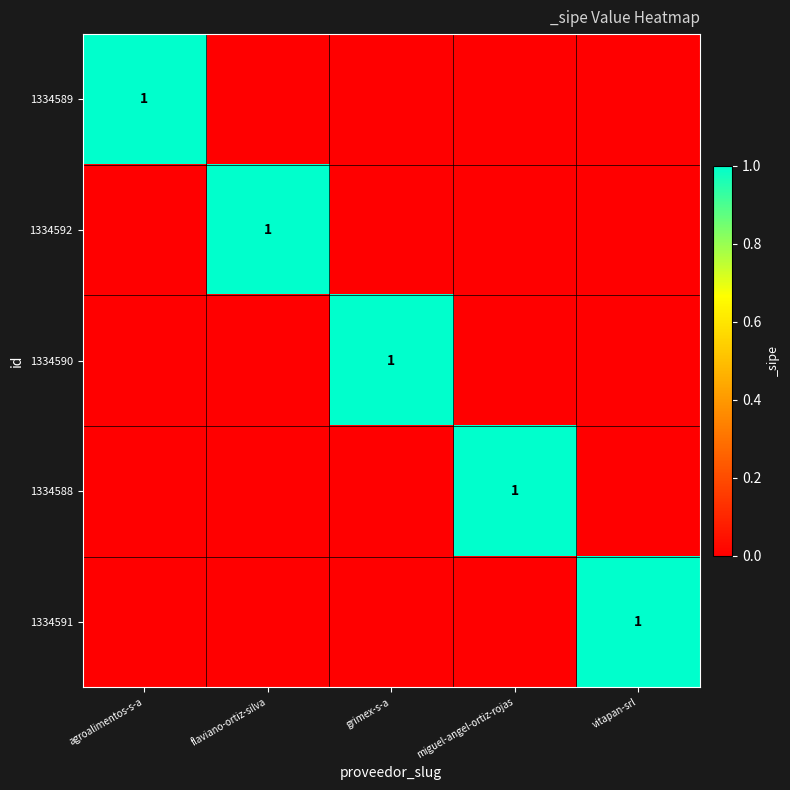

Rank the categories by 1334592 value from highest to lowest.

flaviano-ortiz-silva, agroalimentos-s-a, grimex-s-a, miguel-angel-ortiz-rojas, vitapan-srl